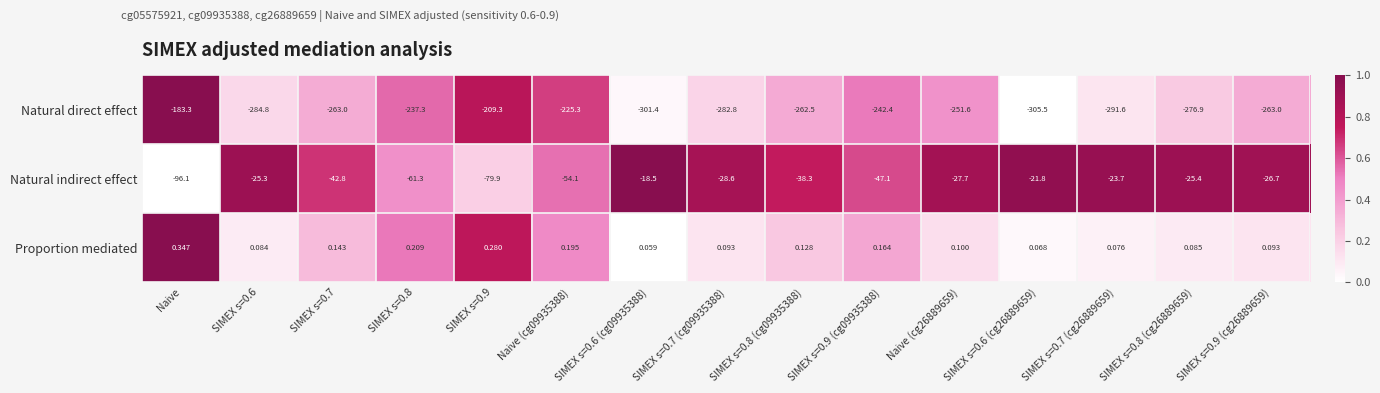

At which label does Natural direct effect first exceed -263?

Naive